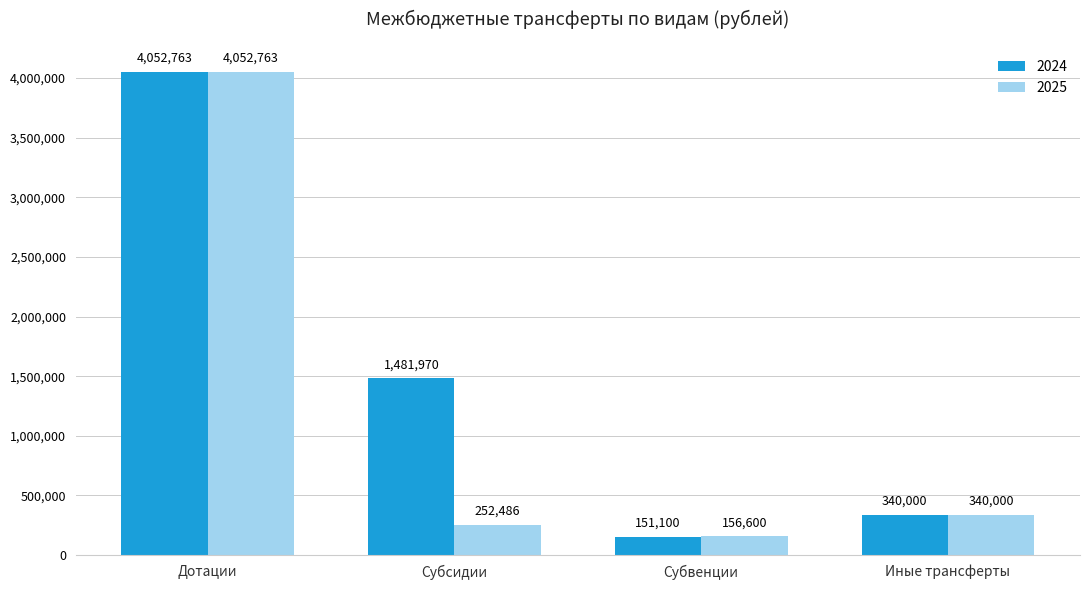

At Субвенции, list the series in order from smallest to largest.

2024, 2025